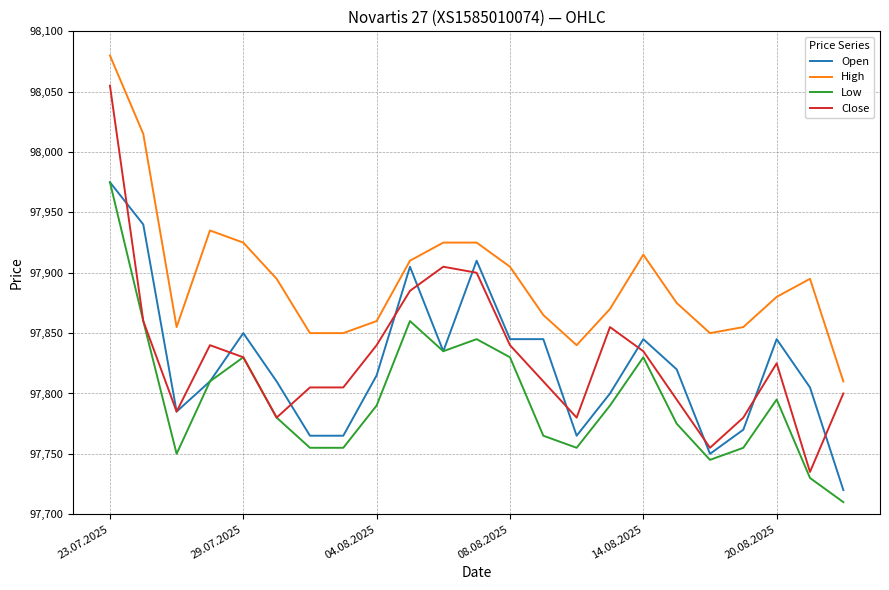

How many lines are shown in the chart?

4